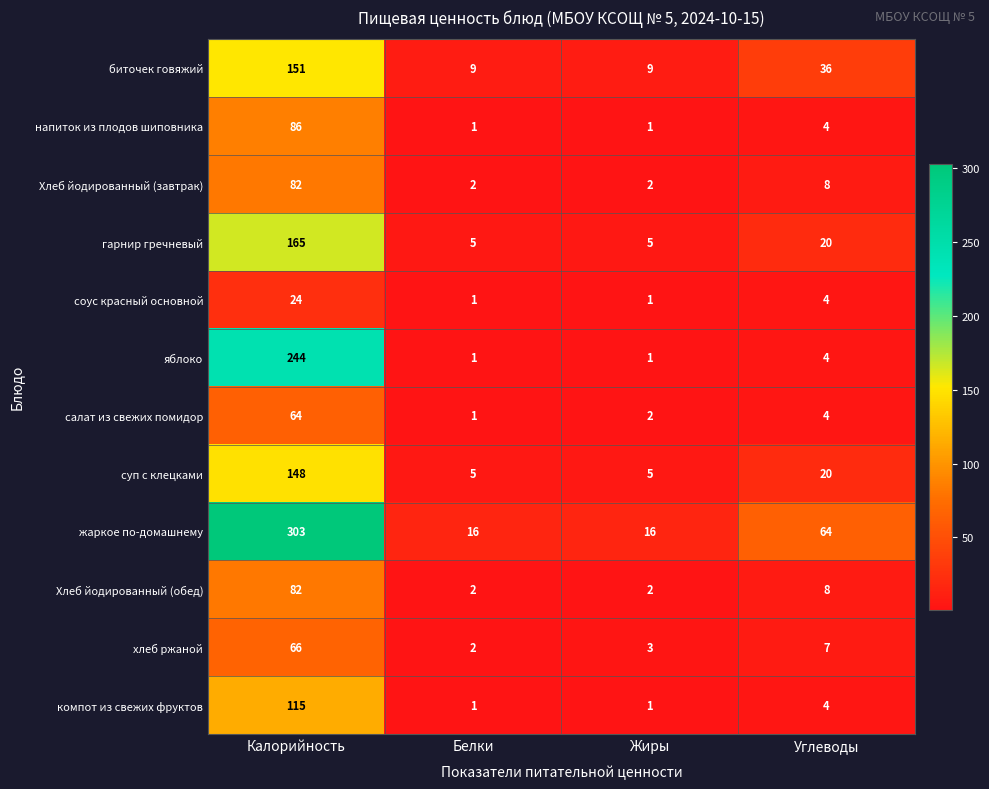

At how many categories does at least one series exceed 153?

1